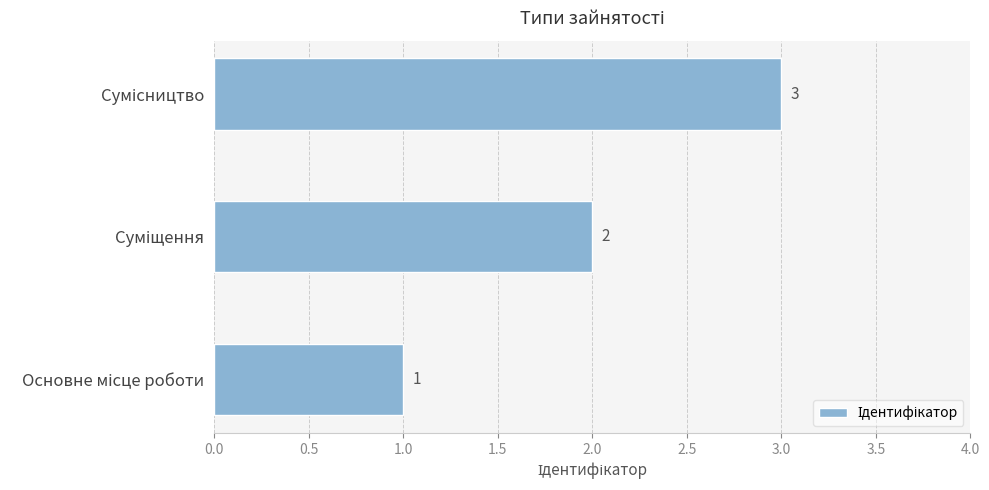

How many values are between 1 and 3?

3